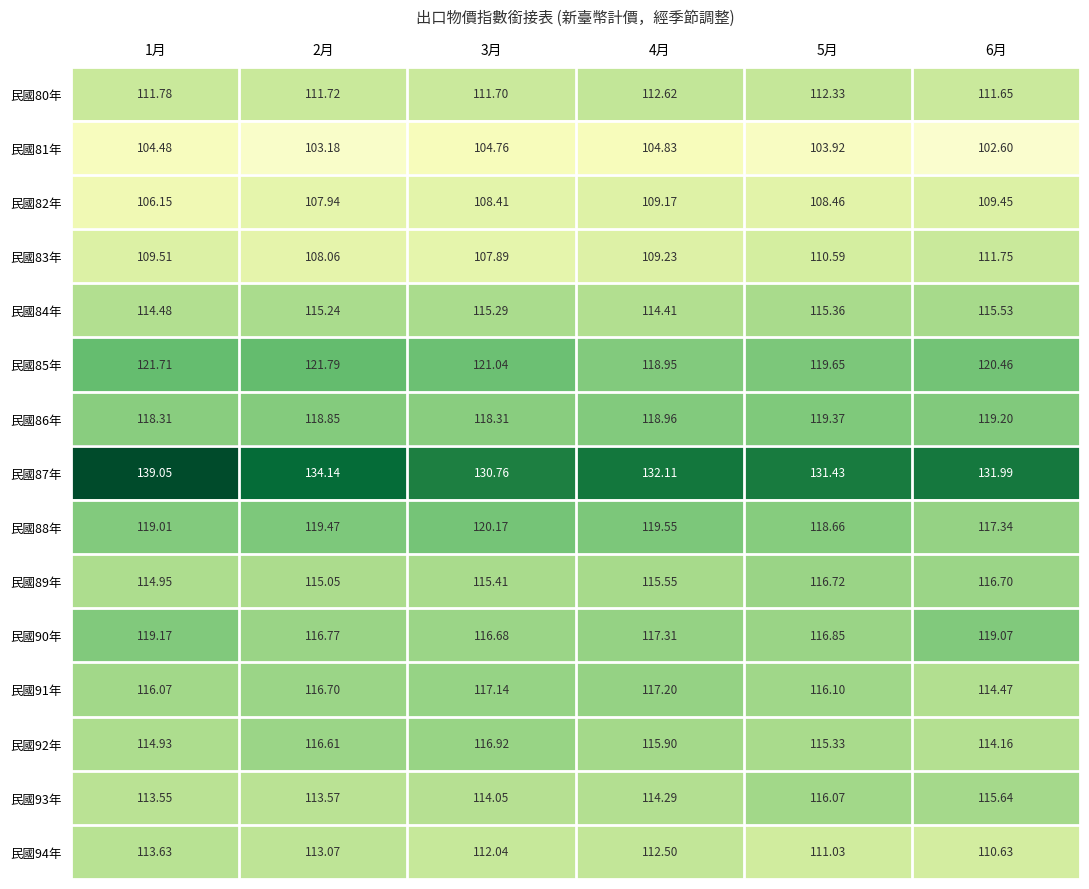

Is the value of 民國88年 at 4月 greater than the value of 民國94年 at 5月?

Yes